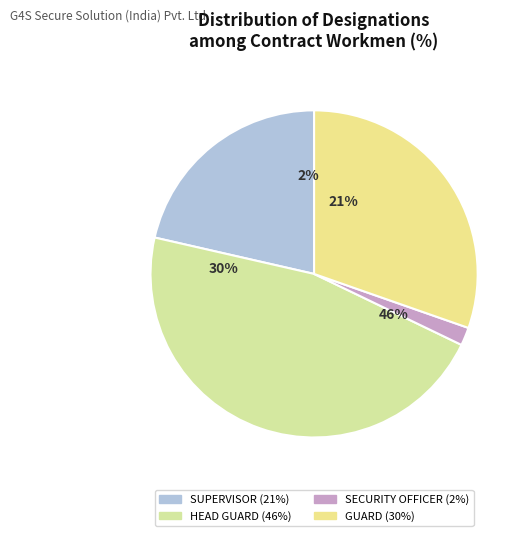

Which slice is the largest?

HEAD GUARD